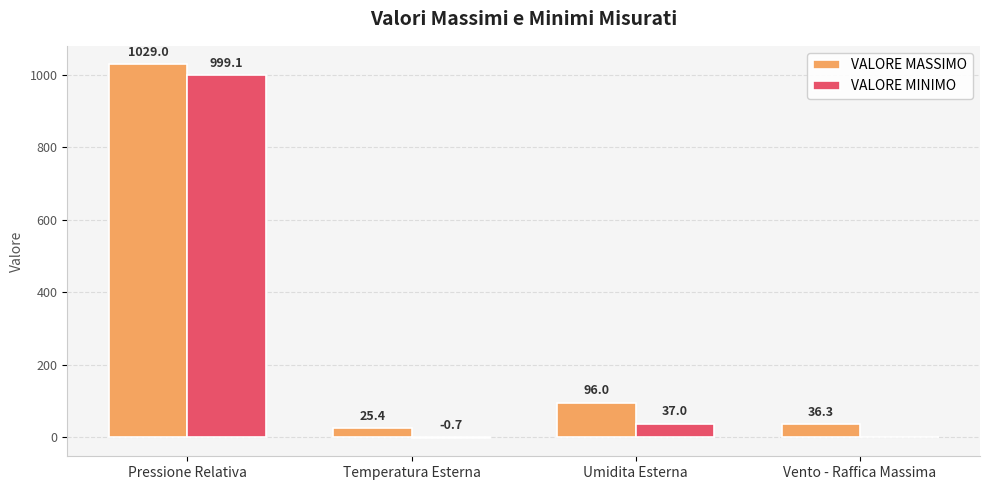

Reading left to right, what are all the values shown in this chart?

VALORE MASSIMO: Pressione Relativa=1029.0	Temperatura Esterna=25.4	Umidita Esterna=96.0	Vento - Raffica Massima=36.3
VALORE MINIMO: Pressione Relativa=999.1	Temperatura Esterna=-0.7	Umidita Esterna=37.0	Vento - Raffica Massima=0.0